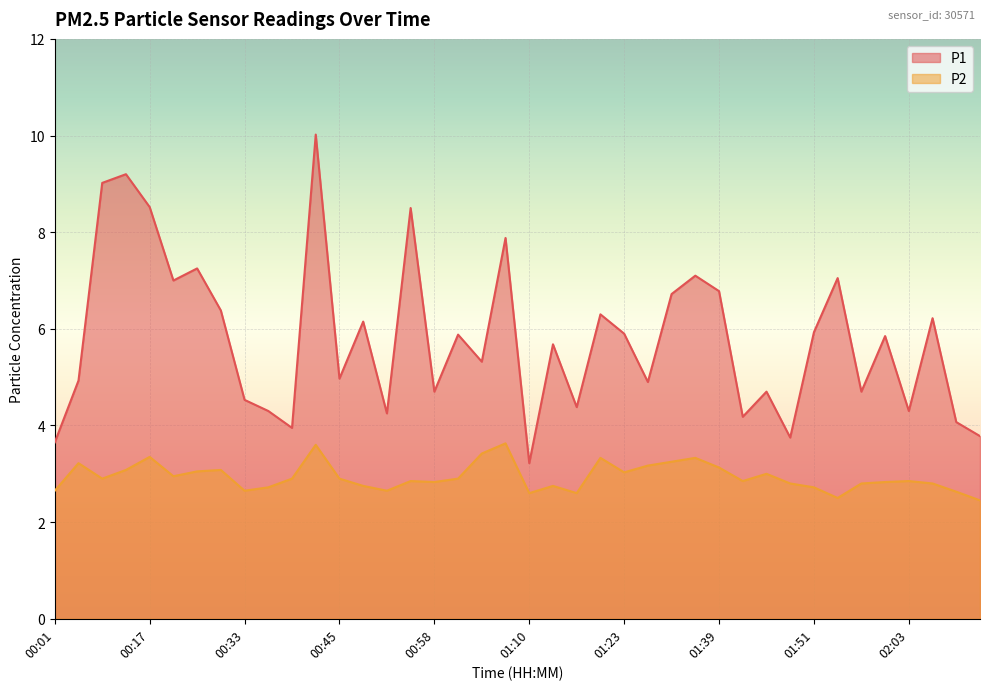

How many lines are shown in the chart?

2